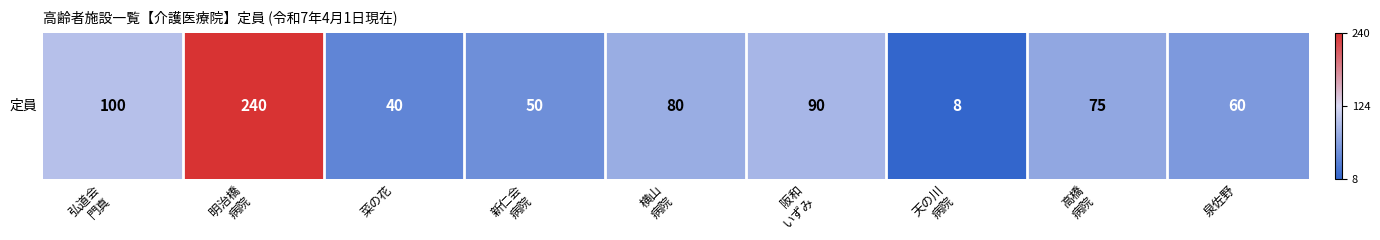

Is it true that the value at 阪和
いずみ is 151?

False